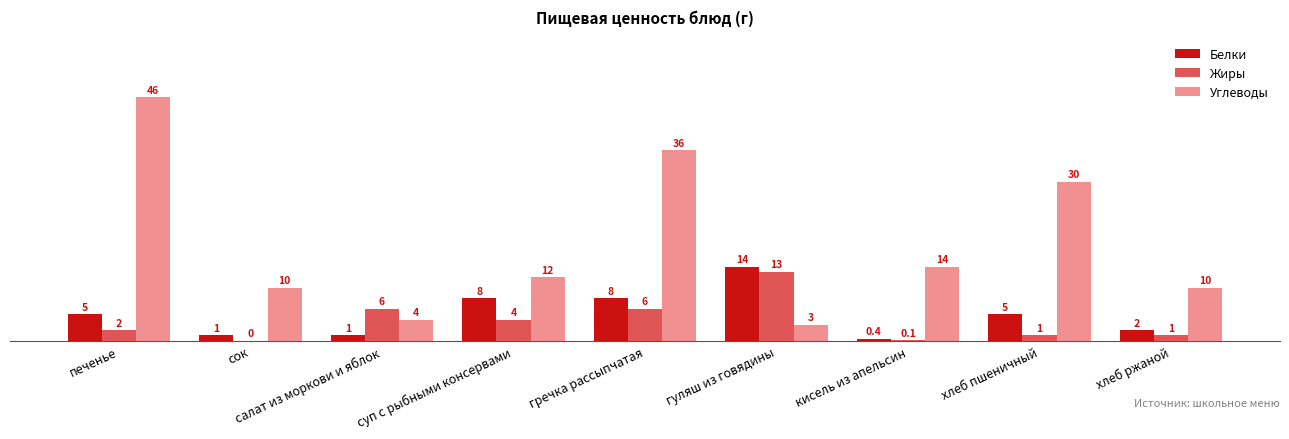

Where does the Углеводы series first go above 12?

печенье